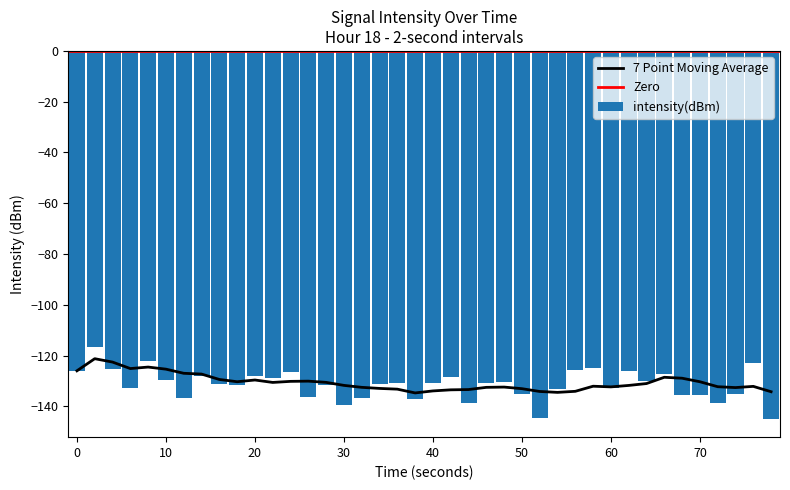

How many data points are less than -130?

25